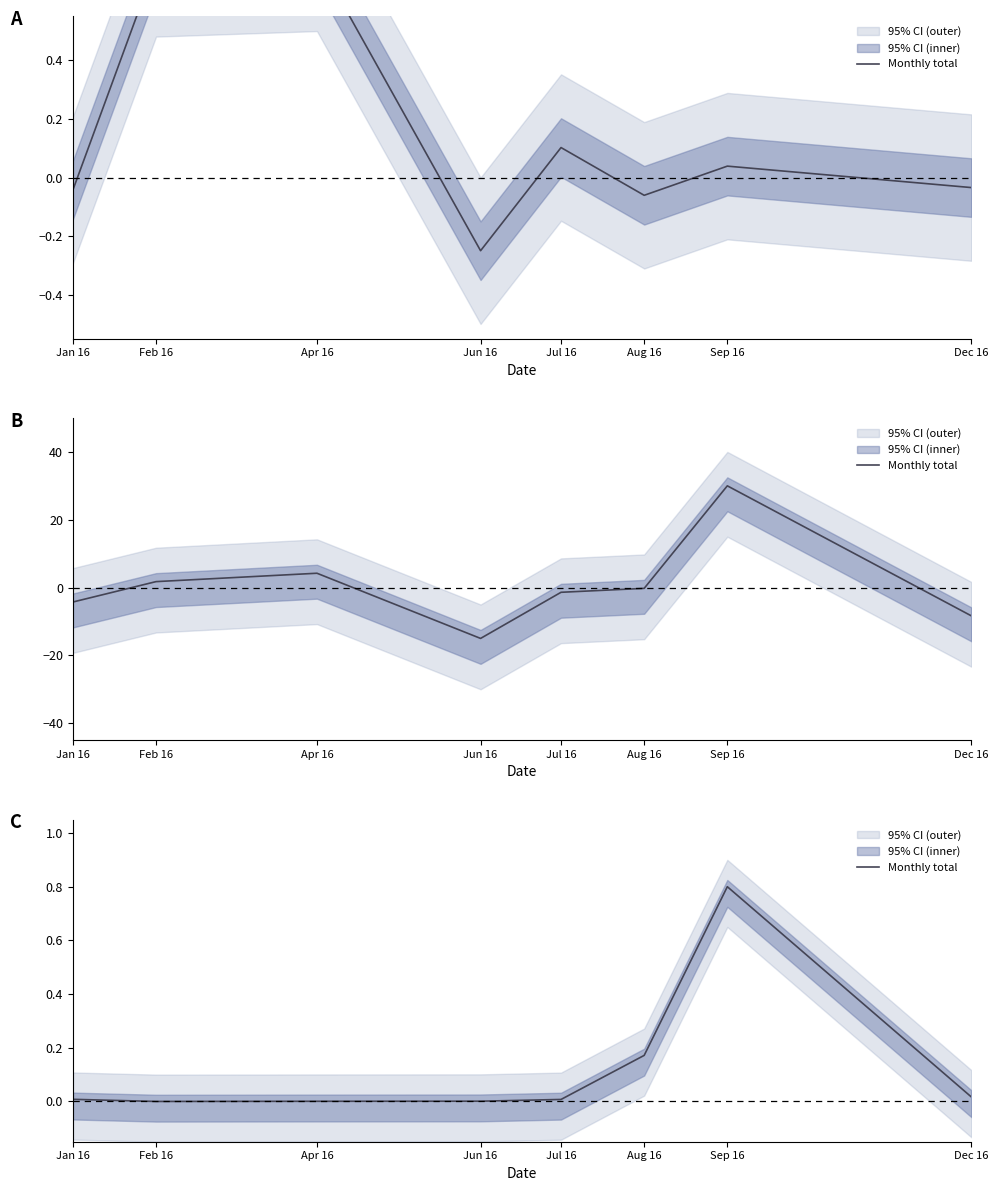

Rank the categories by value from highest to lowest.

Sep 16, Aug 16, Dec 16, Jan 16, Jul 16, Jun 16, Apr 16, Feb 16